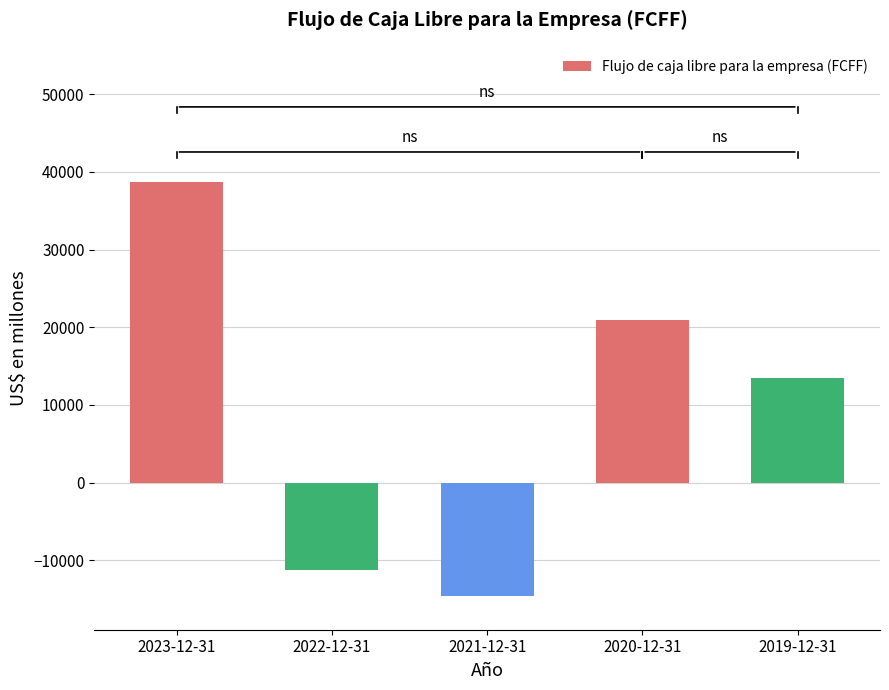

Which category has the lowest value across all series?

2021-12-31